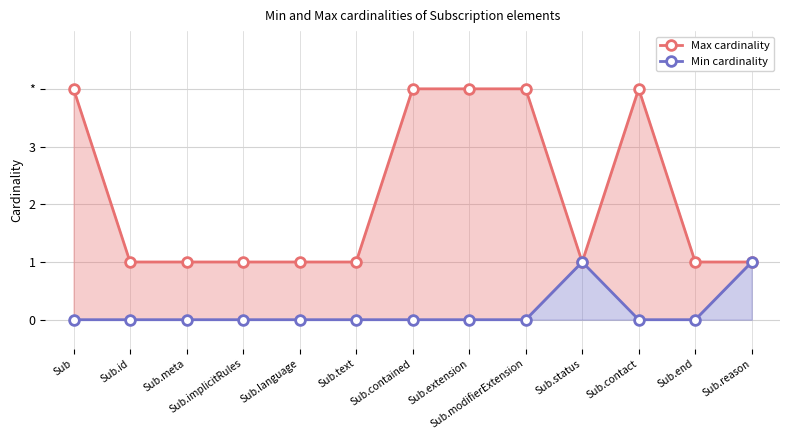

The Min cardinality series shows 1 at Sub.implicitRules. True or false?

False